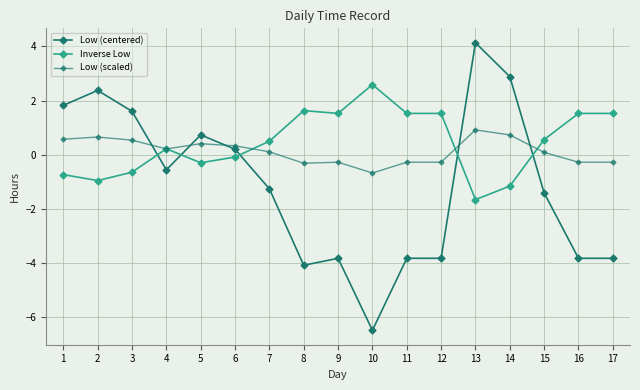

How many values in the Low (centered) series are below -1?

9